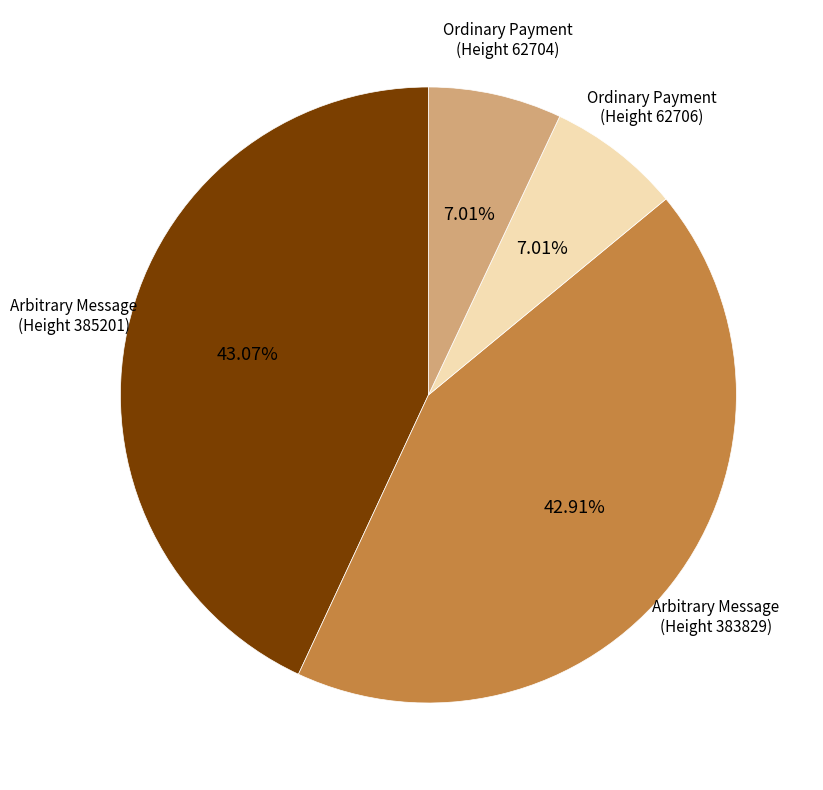

Is the sum of Ordinary Payment (Height 62704) and Ordinary Payment (Height 62706) greater than half?

No